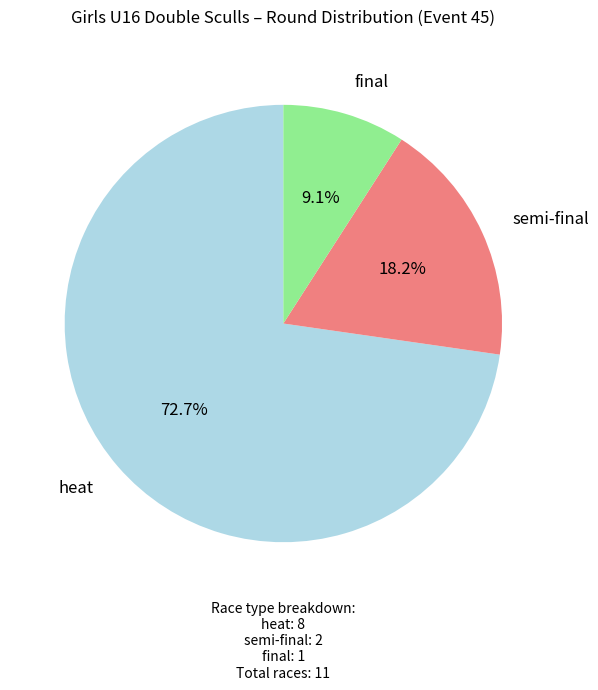

What portion of the pie excludes heat?

27.3%